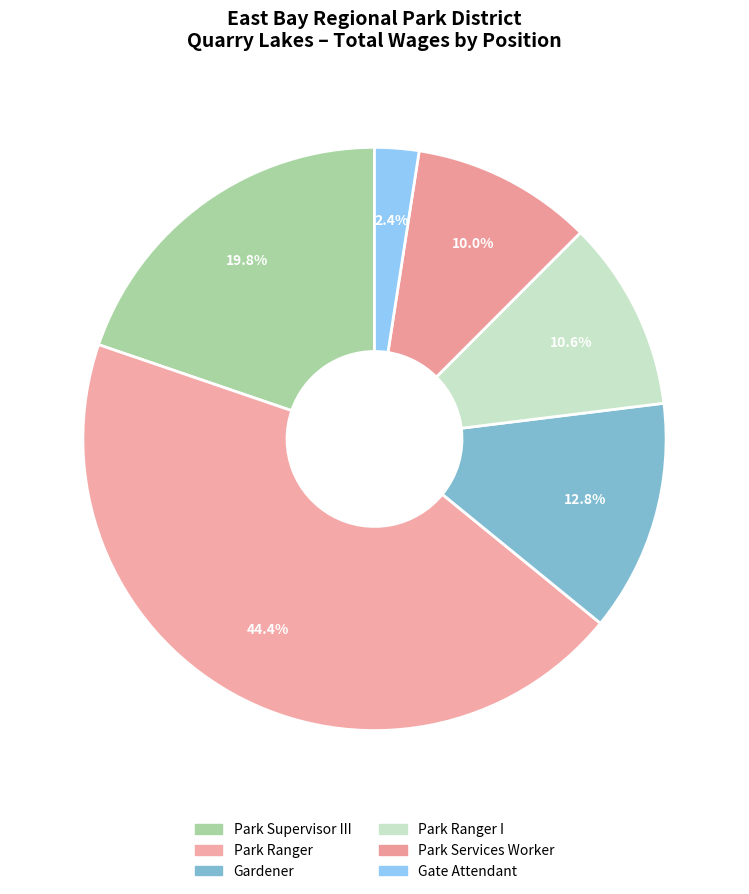

Does Park Ranger represent more than half of the total?

No